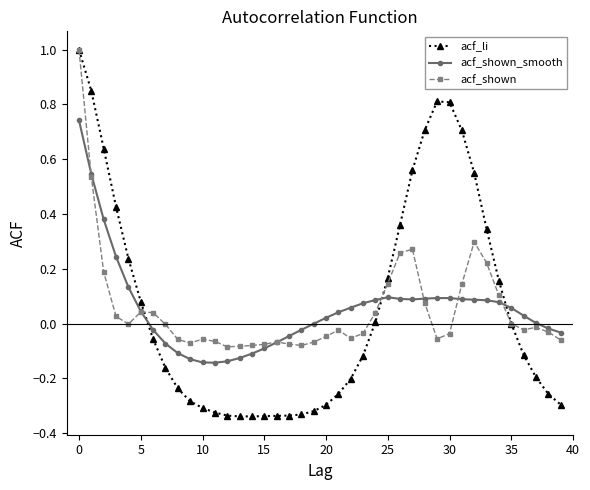

How many series are shown in this chart?

3